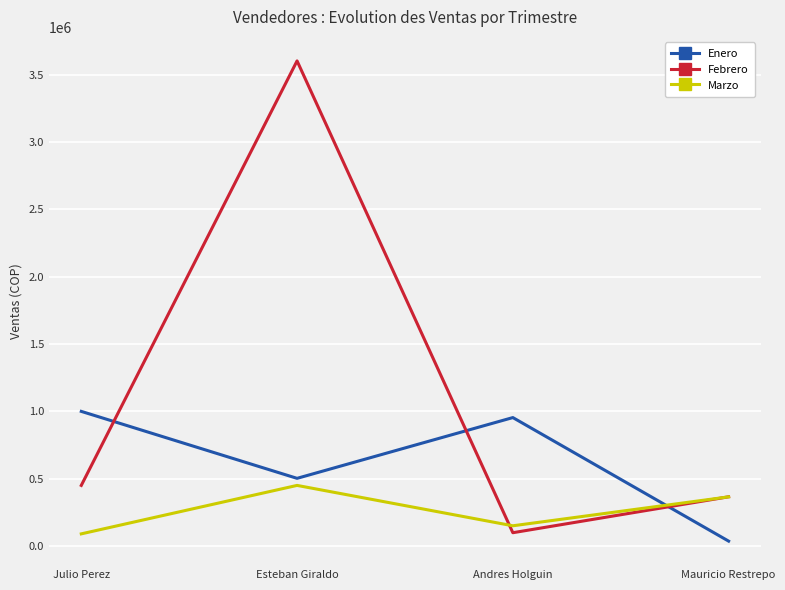

Is it true that Enero equals 1000000 at Julio Perez?

True